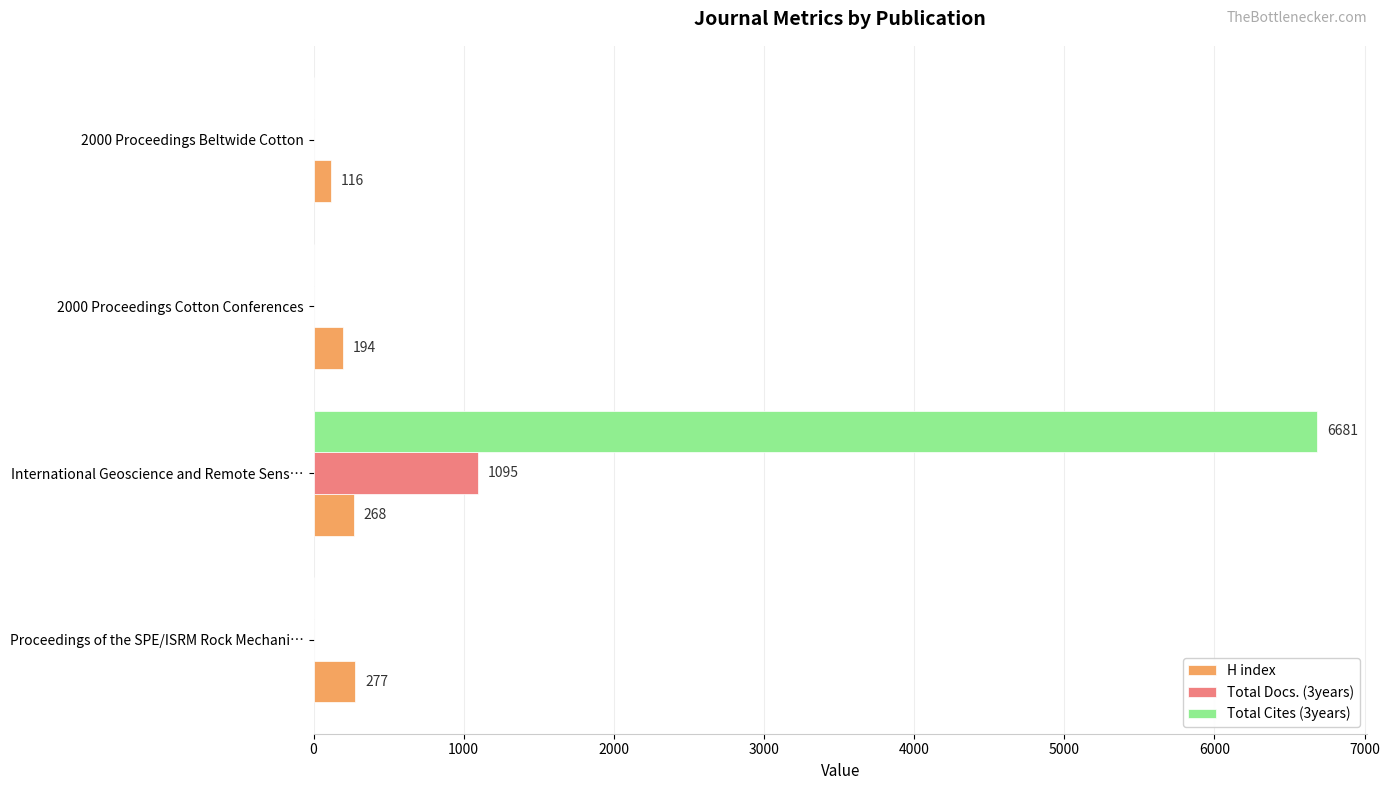

How many Total Cites (3years) values are between 0 and 6681?

4